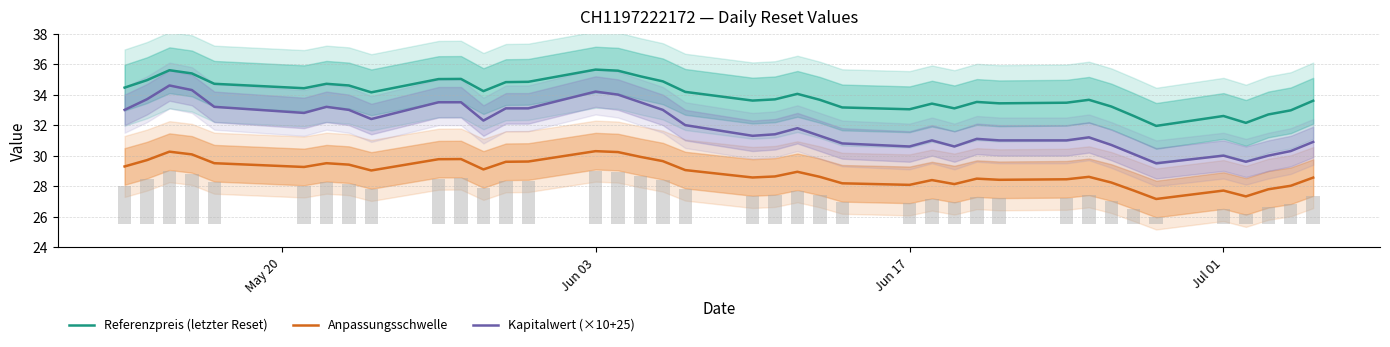

Rank the series by their maximum value, from highest to lowest.

Referenzpreis (letzter Reset), Kapitalwert (×10+25), Anpassungsschwelle